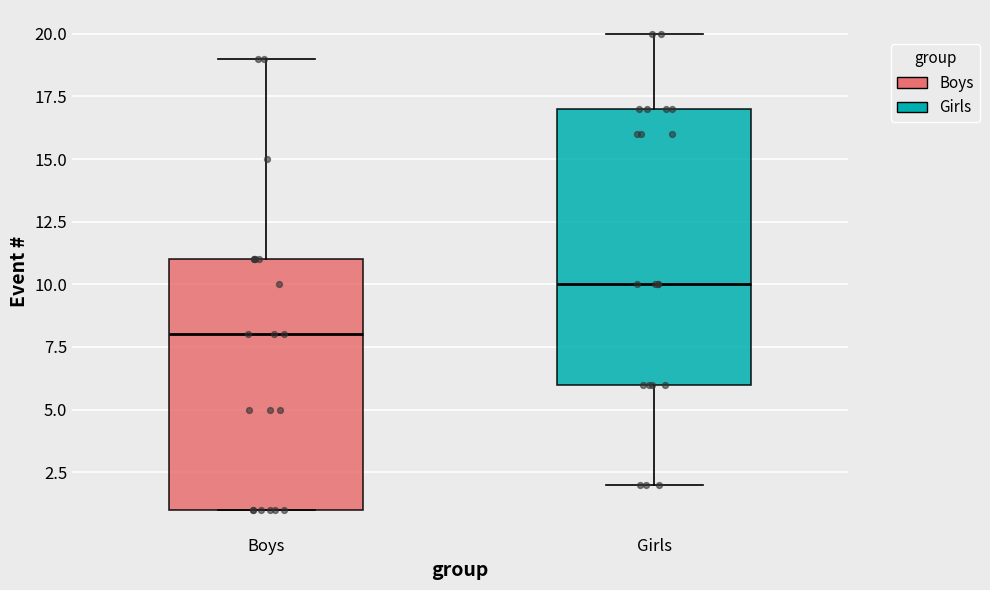

Where is the lower edge of the box for Boys on the y-axis? The values are not printed on the chart, so give them approximately, as read against the axis.

1